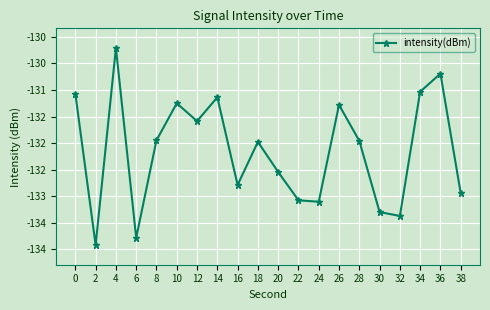

What is the difference between the values at 0 and 20?

1.5